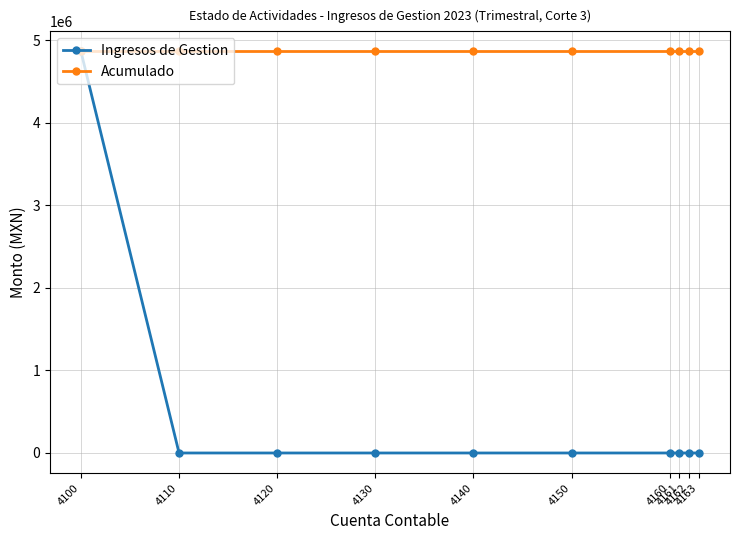

What is the maximum value shown in the chart?

4866626